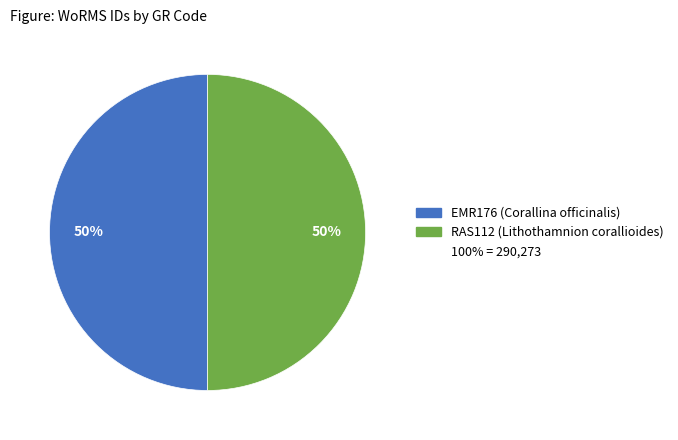

To the nearest percent, what is the average slice percentage?

50%